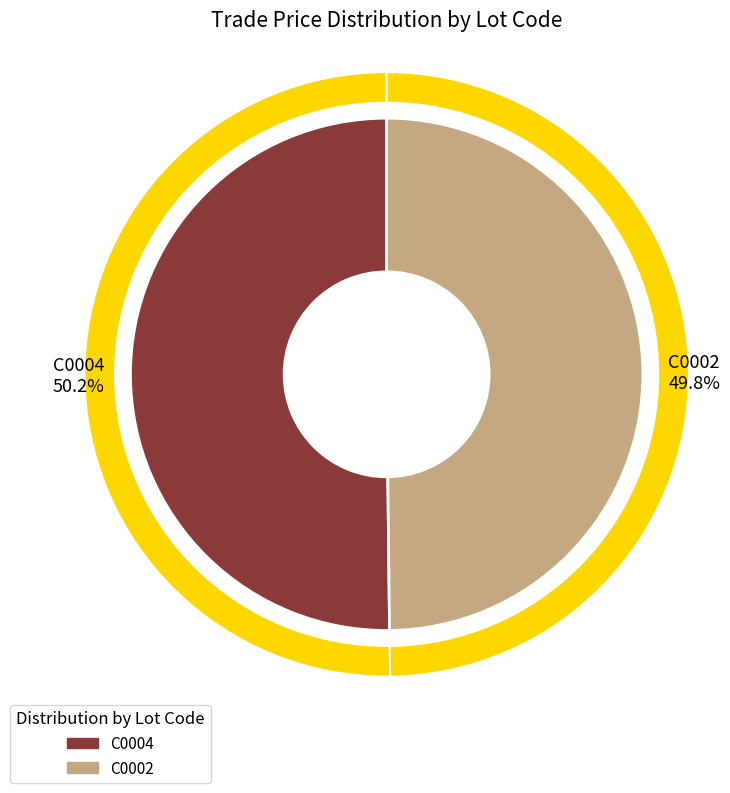

Which category accounts for the majority?

C0004